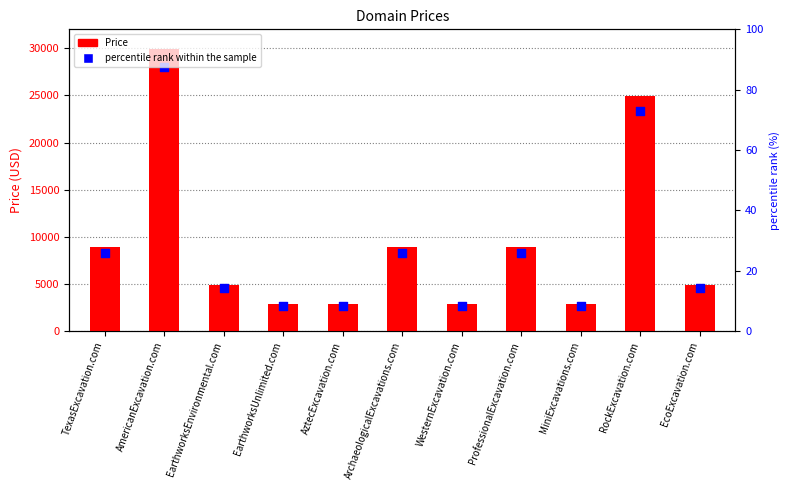

What are all the series names shown in the legend?

Price, percentile rank within the sample